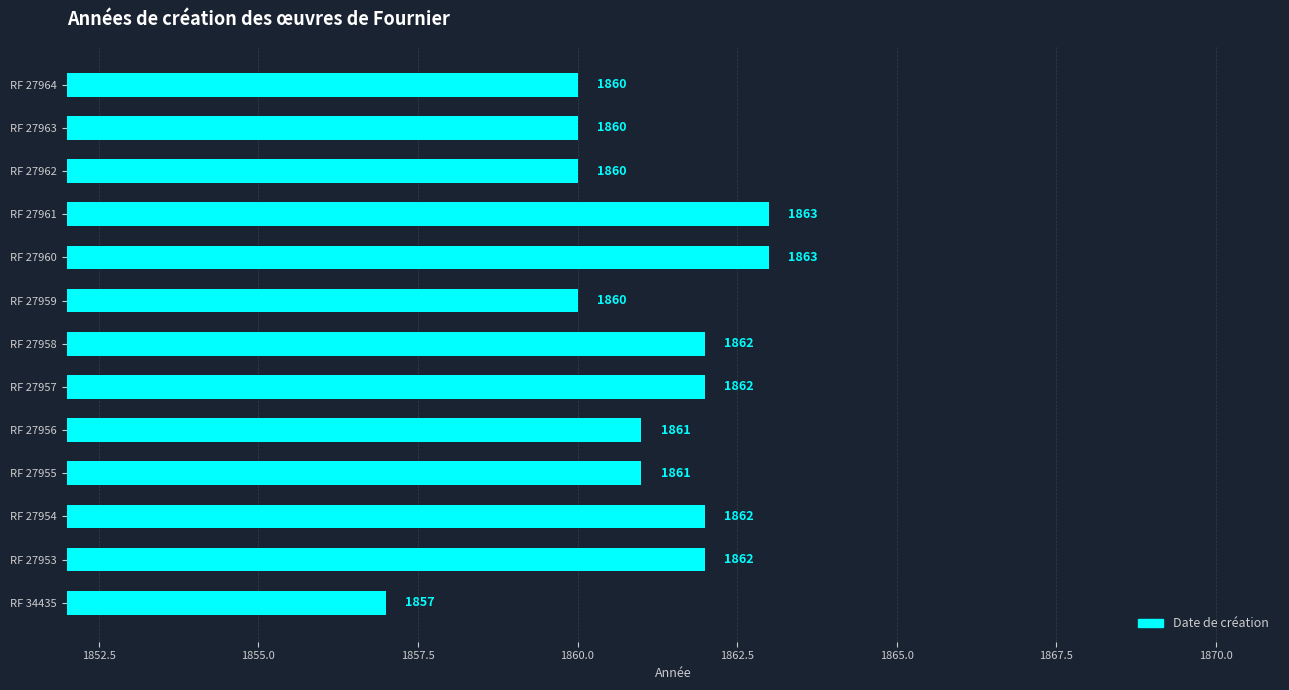

Reading bottom to top, transcribe all the data shown in this chart.

1857	1862	1862	1861	1861	1862	1862	1860	1863	1863	1860	1860	1860